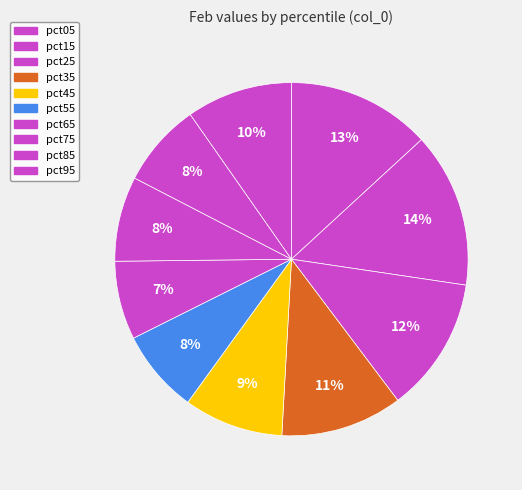

Combined, what portion of the pie is pct55 and pct65?

14.8%